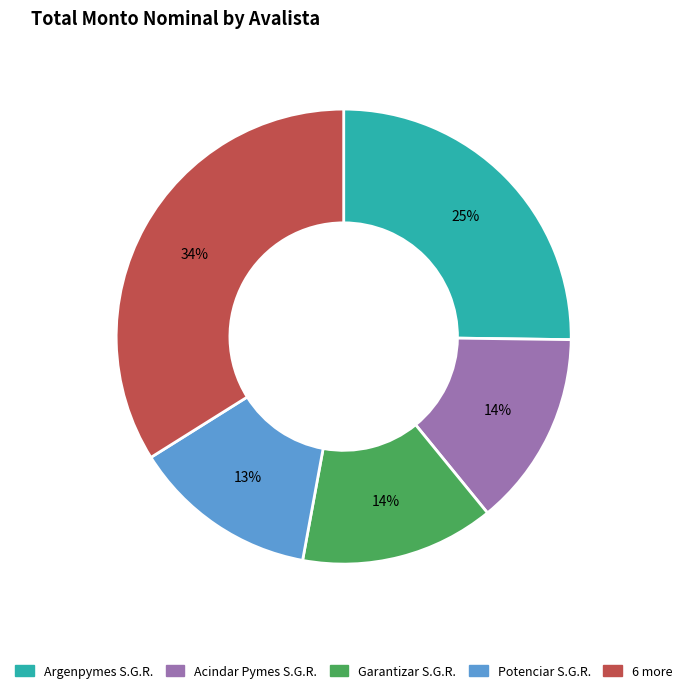

To the nearest percent, what is the difference between the largest and smallest slice percentages?

21%